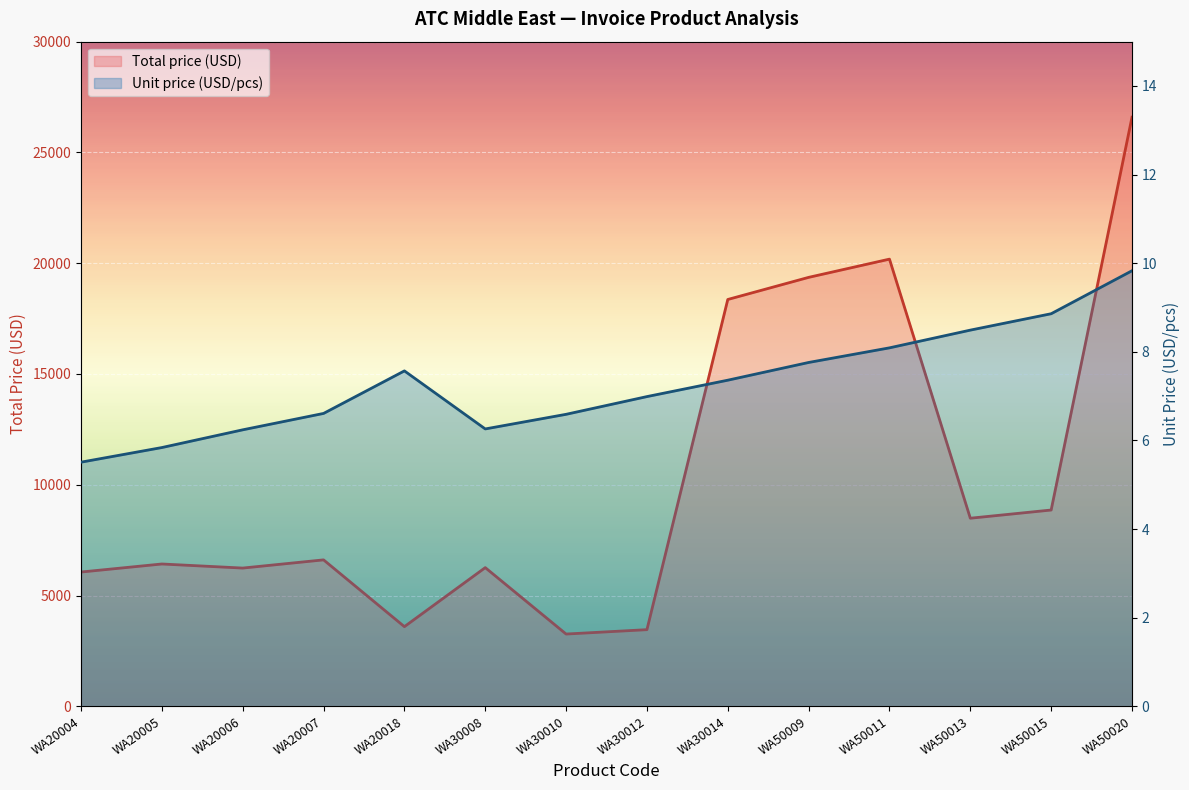

What is the value of the Unit price (USD/pcs) point at the 2nd from the left?

5.8